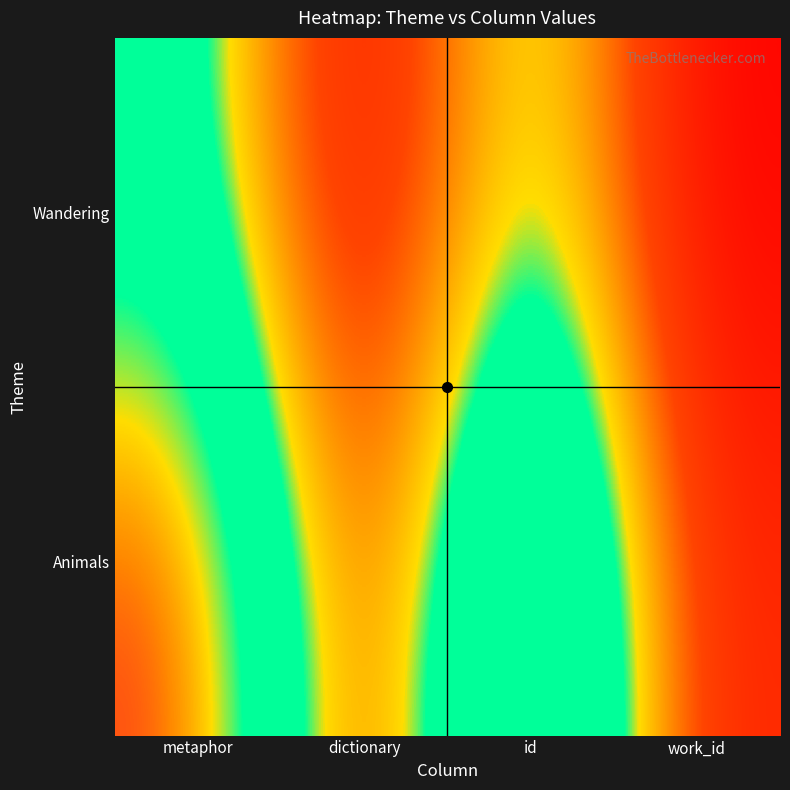

Between metaphor and dictionary, which series saw the biggest shift?

Animals